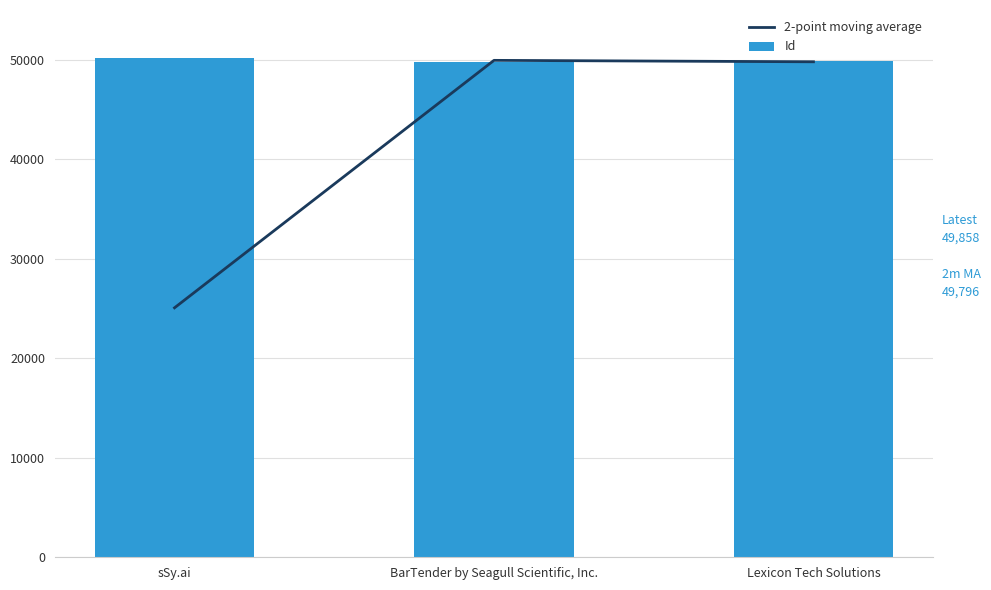

Where does the Id series first go above 49858?

sSy.ai